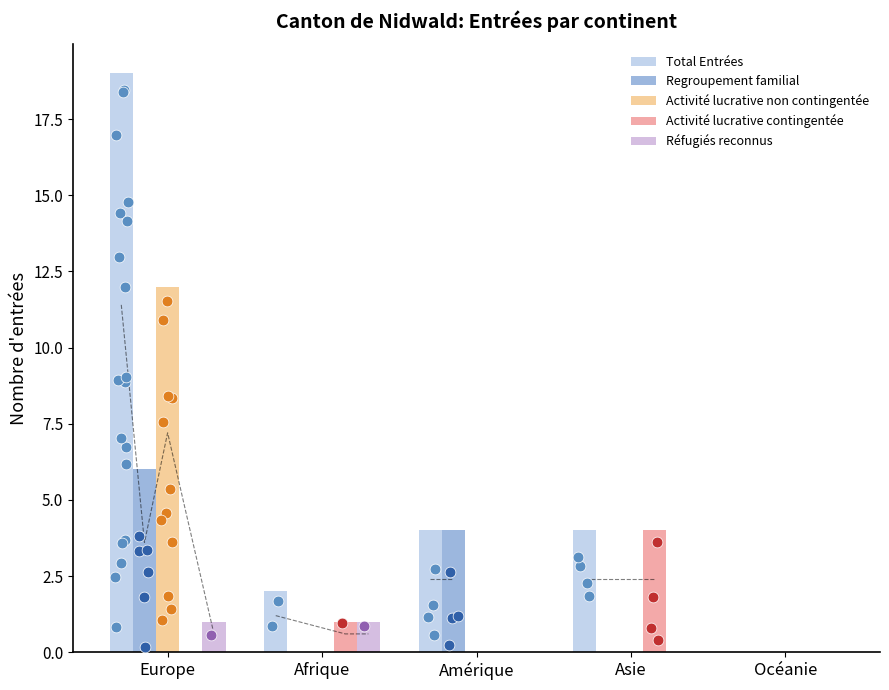

Which series has the widest spread of Y values?

Total Entrées